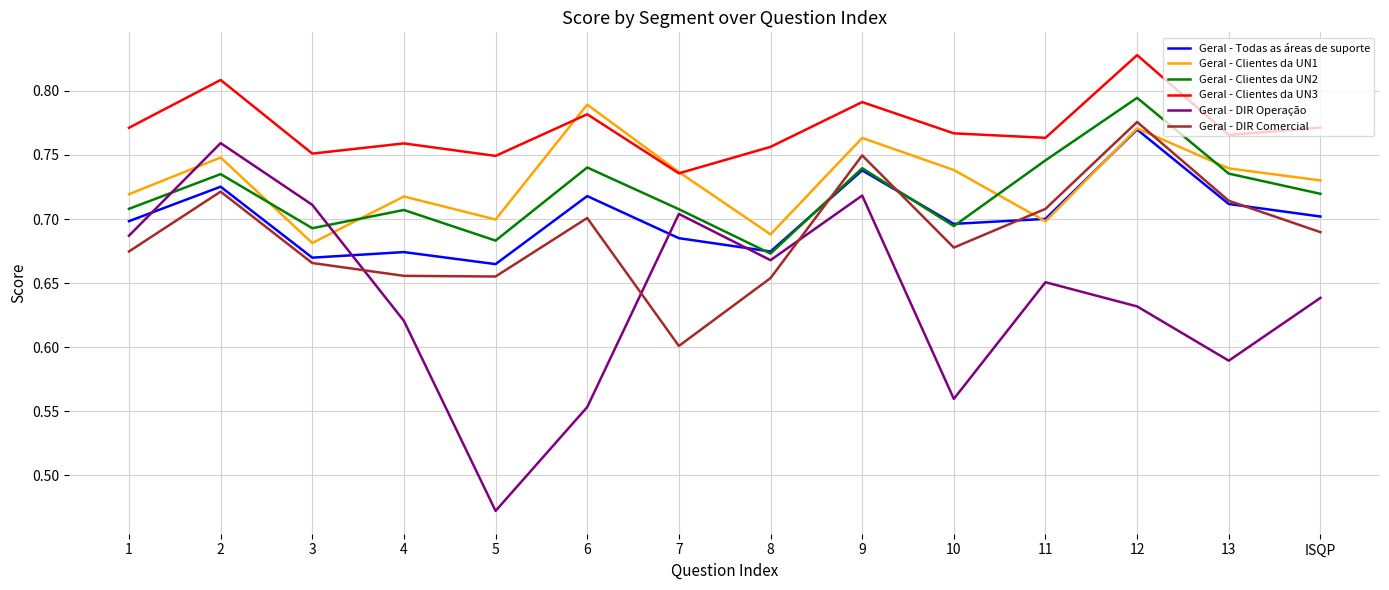

What position from the right is 1?

14